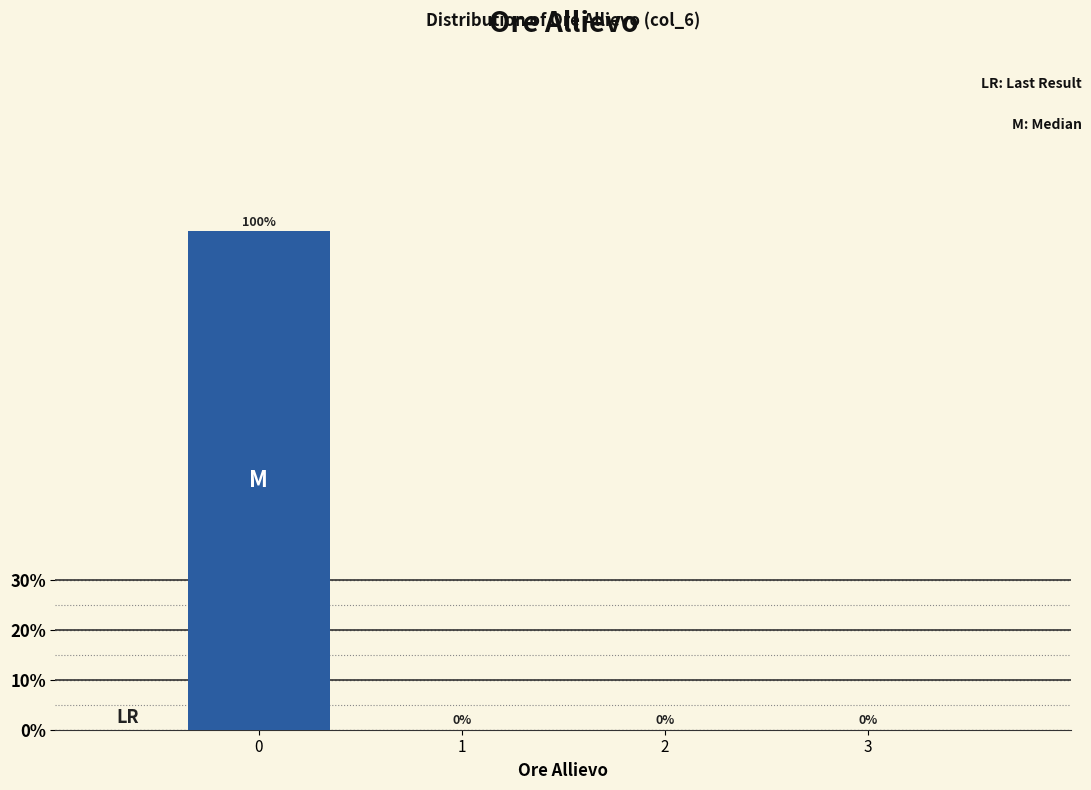

Reading left to right, list all the values displayed in this chart.

0=100	1=0	2=0	3=0